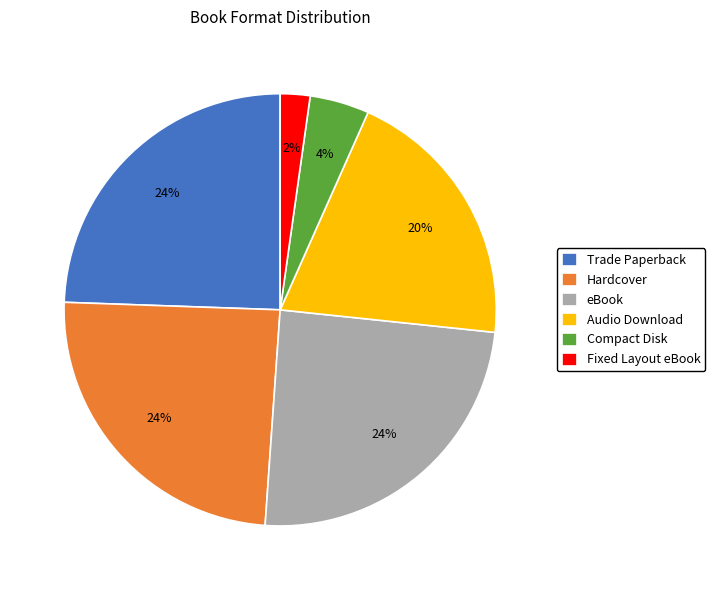

Combined, do Hardcover and Compact Disk account for over 50%?

No